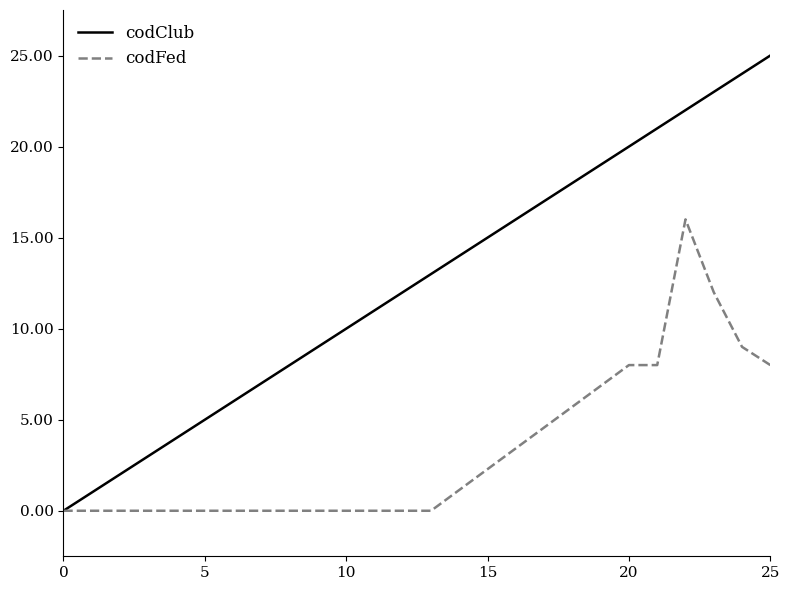

Rank the series by their maximum value, from highest to lowest.

codClub, codFed